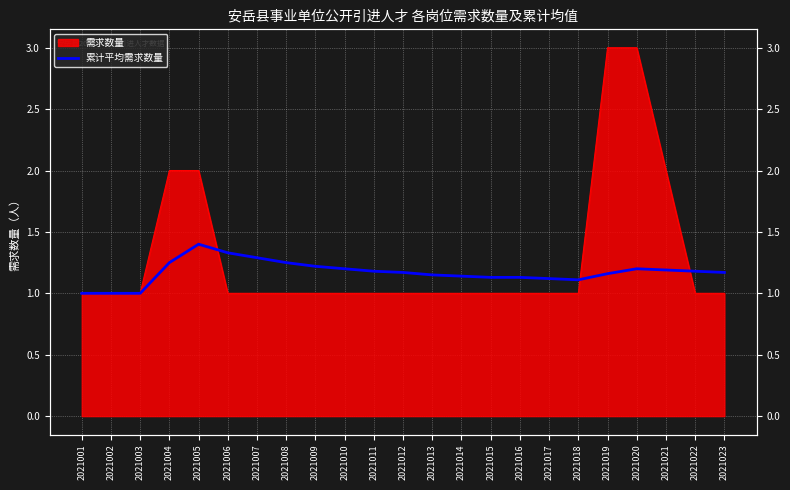

True or false: there are more than 1 points higher than both neighbors.

True